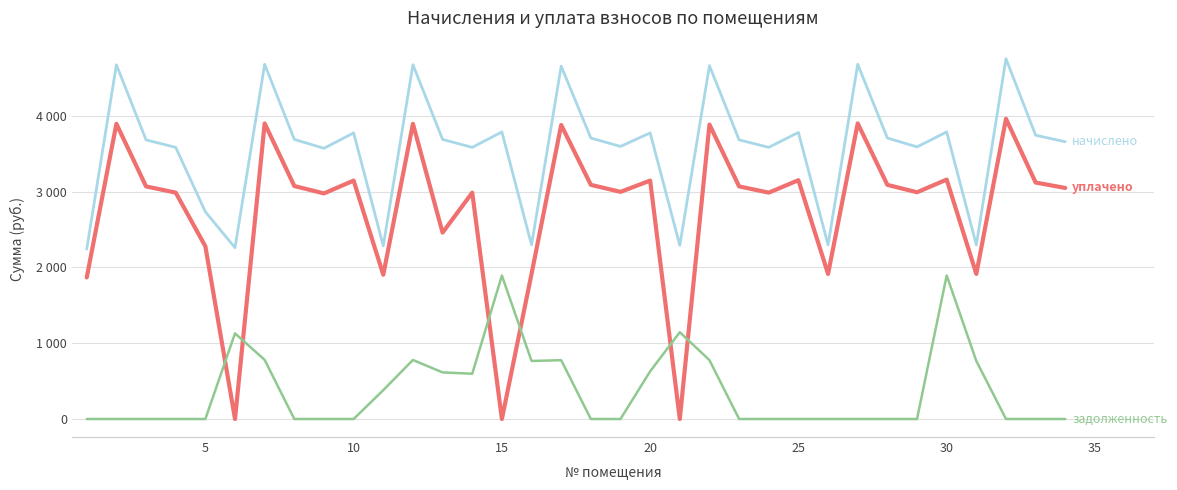

Does the chart have visible grid lines?

Yes